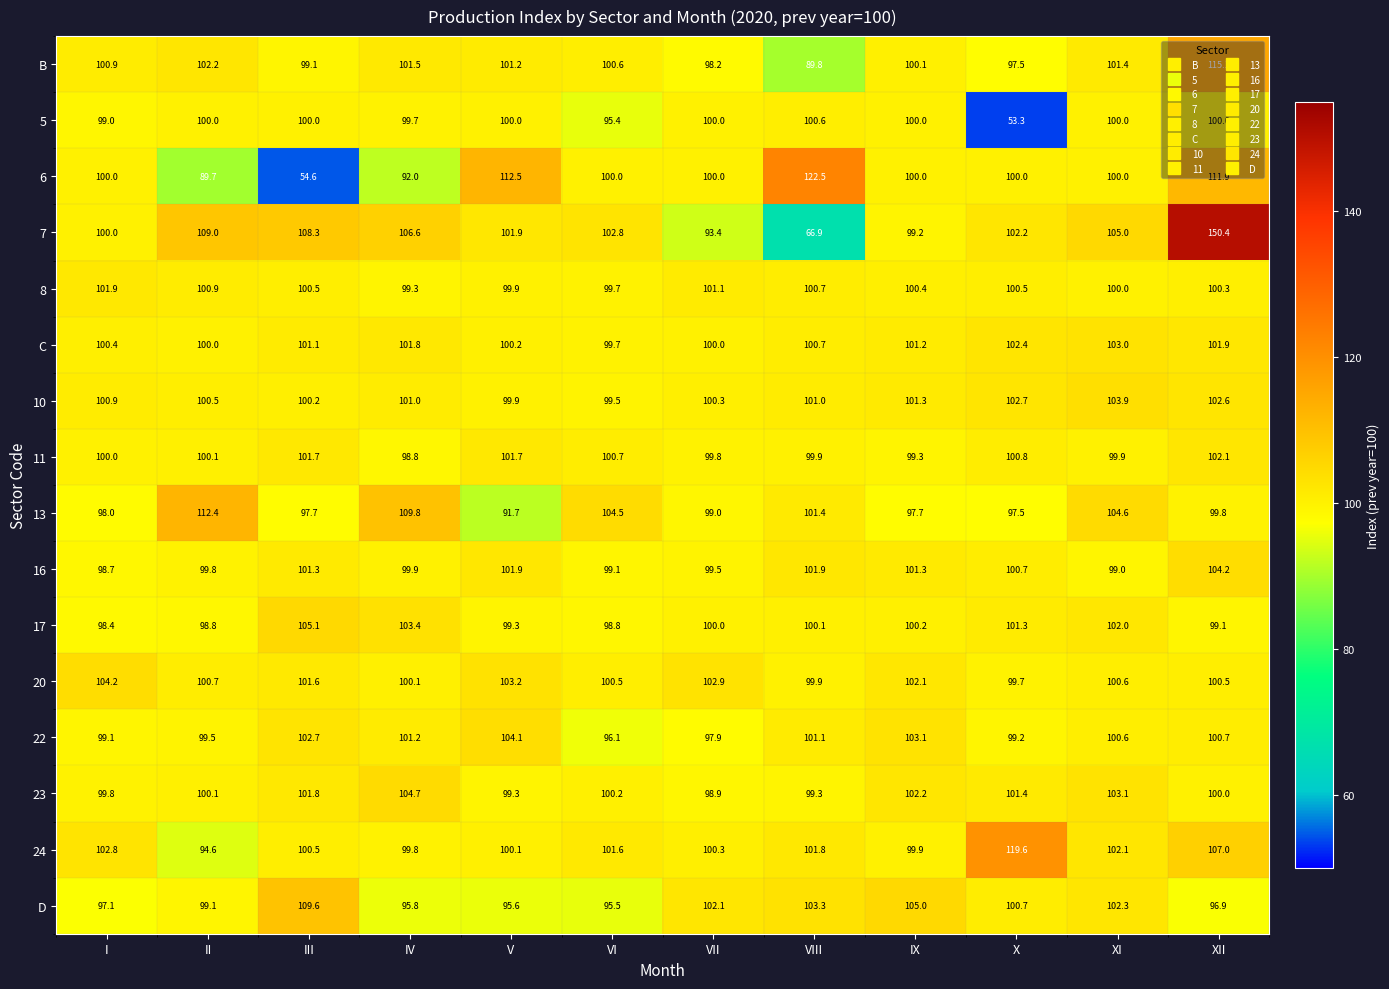

What is the difference between the maximum and minimum values in the 6 series?

67.9